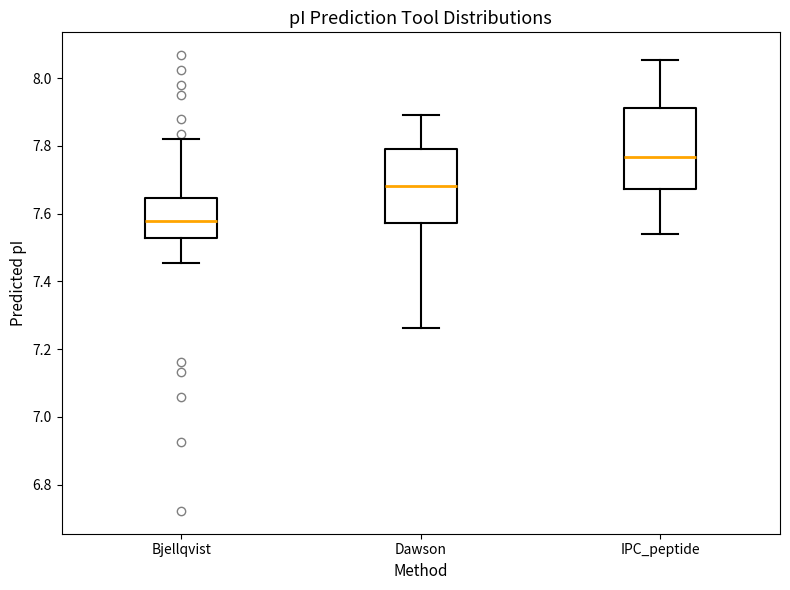

Where is the lower edge of the box for Bjellqvist on the y-axis? The values are not printed on the chart, so give them approximately, as read against the axis.

7.52